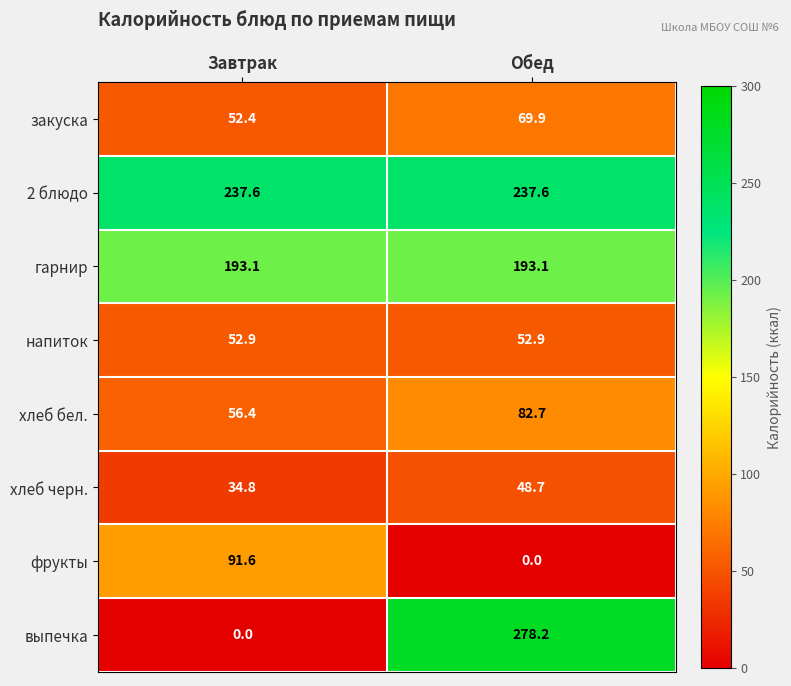

The value of хлеб черн. at Завтрак is 34.8. True or false?

True